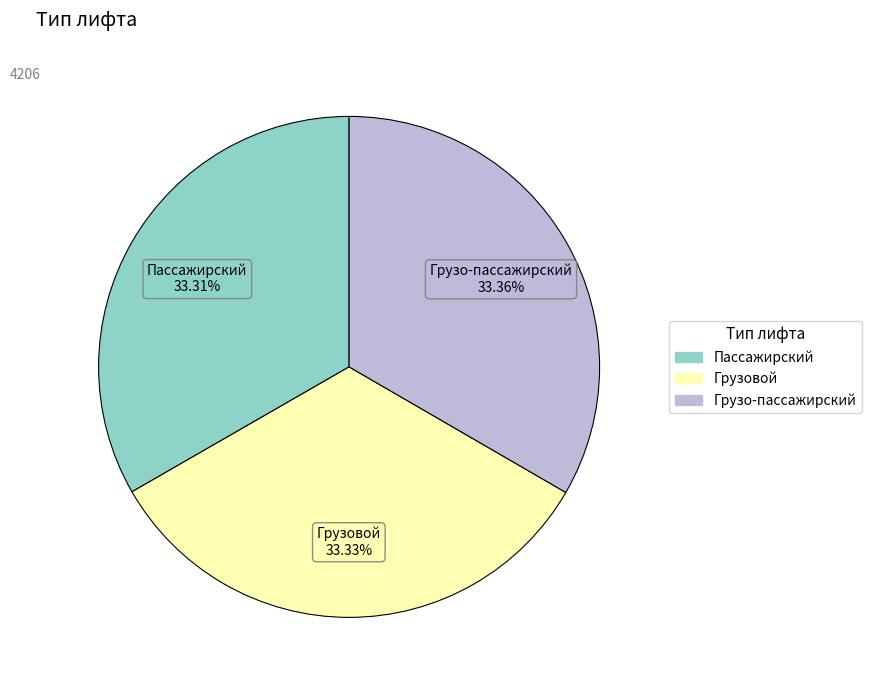

To the nearest percent, what portion does Пассажирский represent?

33%